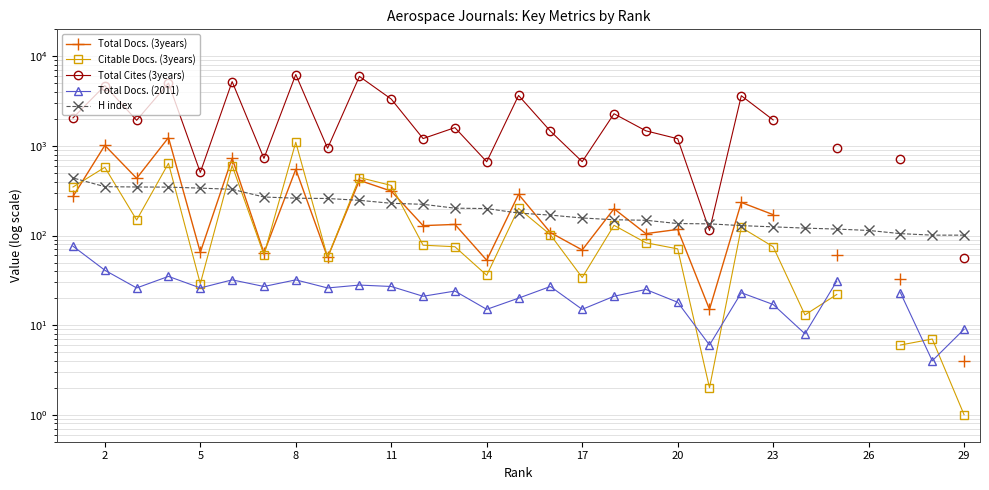

How many data points in Citable Docs. (3years) are less than 75?

12